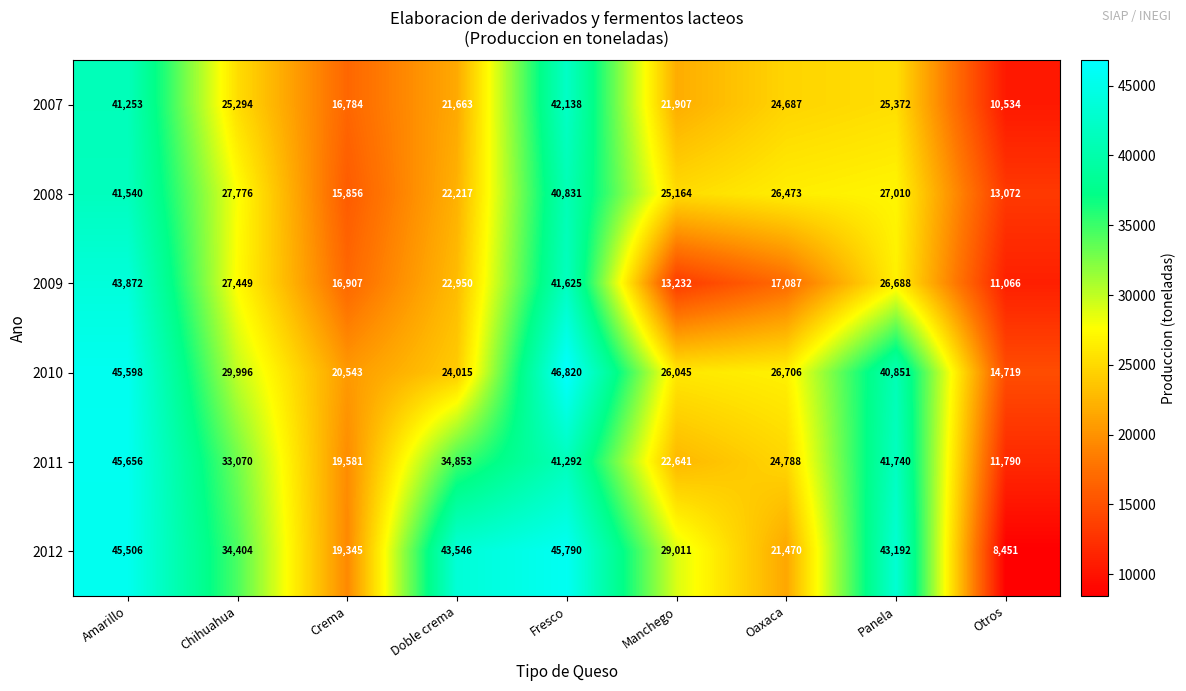

At how many categories does at least one series exceed 29466?

5